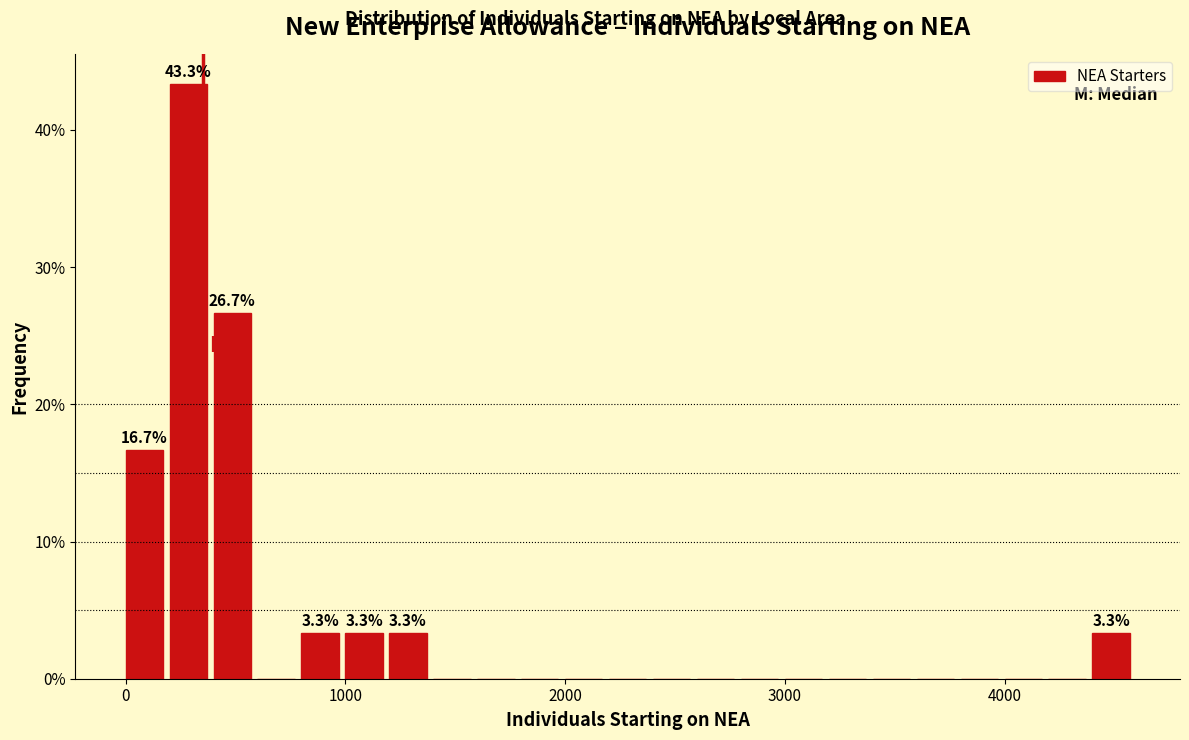

Around what value on the x-axis is the tallest bar? Give the approximate position of its centre, as read against the axis.

300